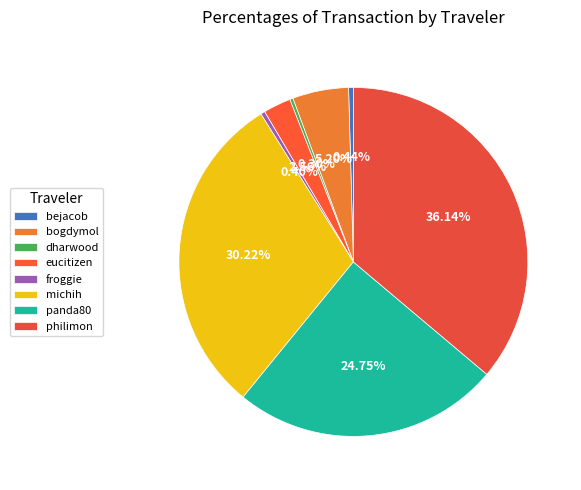

How many slices are in this pie chart?

8